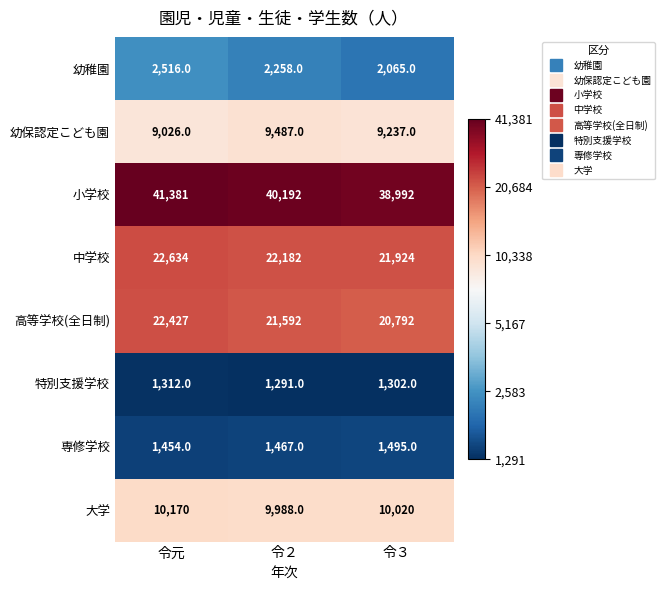

Reading right to left, extract all data points from this chart.

幼稚園: 2065	2258	2516
幼保認定こども園: 9237	9487	9026
小学校: 38992	40192	41381
中学校: 21924	22182	22634
高等学校(全日制): 20792	21592	22427
特別支援学校: 1302	1291	1312
専修学校: 1495	1467	1454
大学: 10020	9988	10170